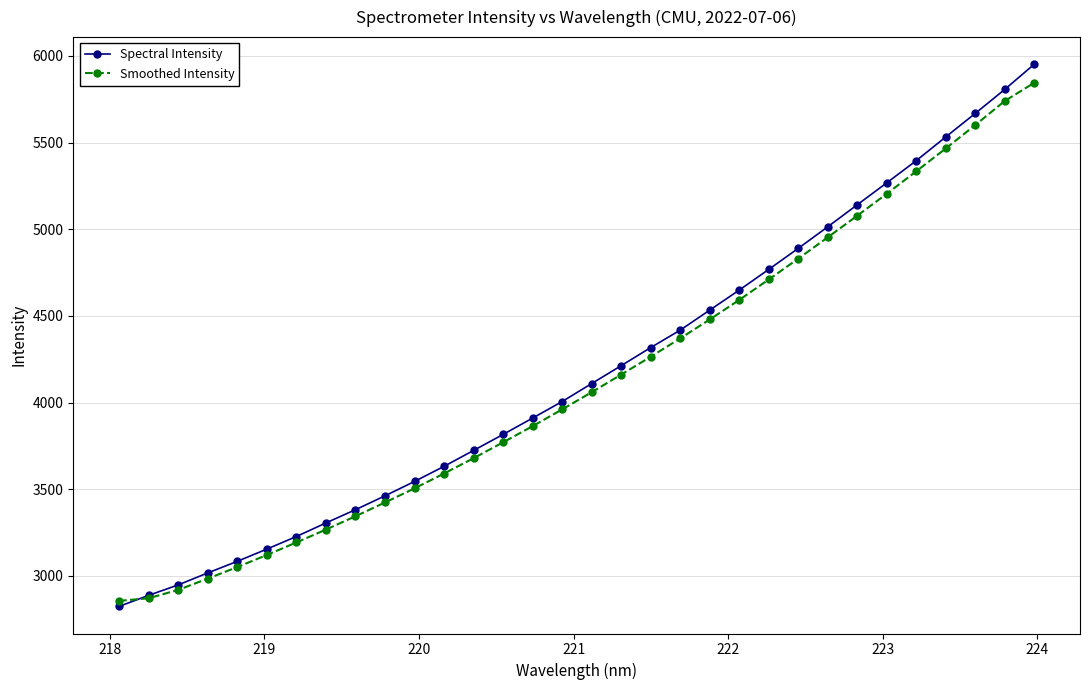

Which series has the largest range (max minus min)?

Spectral Intensity